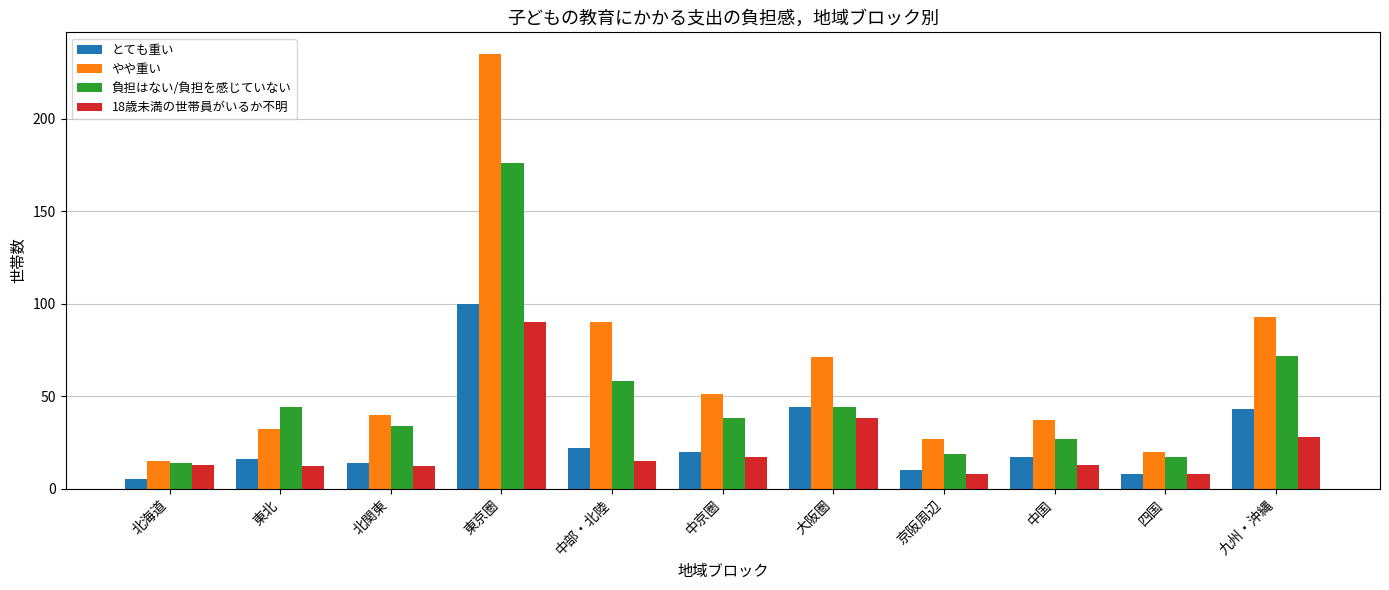

At which label does とても重い first exceed 17?

東京圏